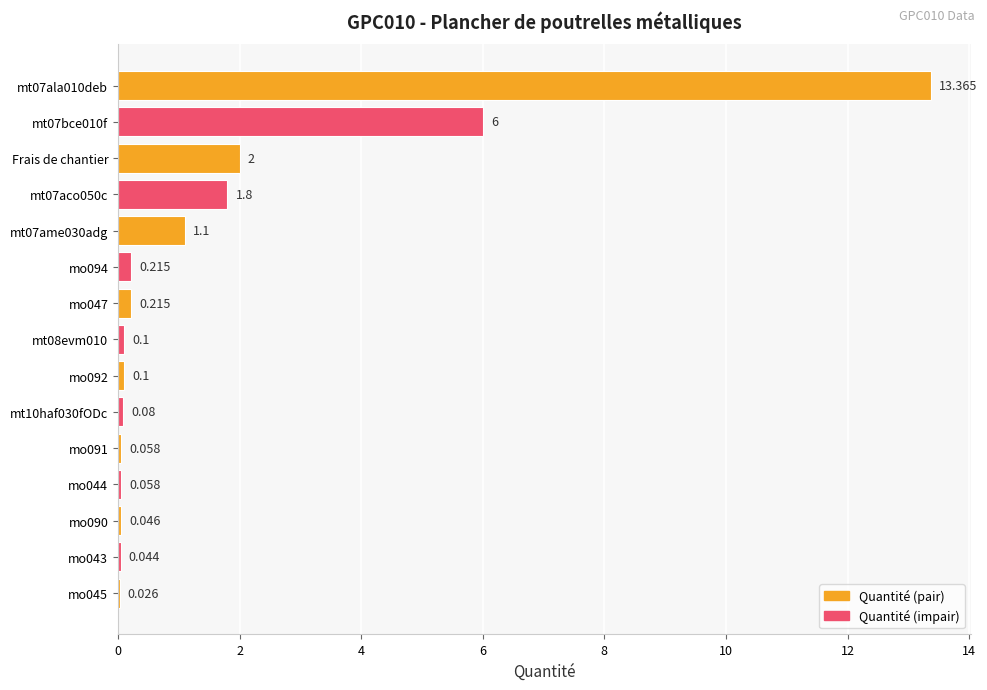

Which label corresponds to the largest value in the chart?

mt07ala010deb